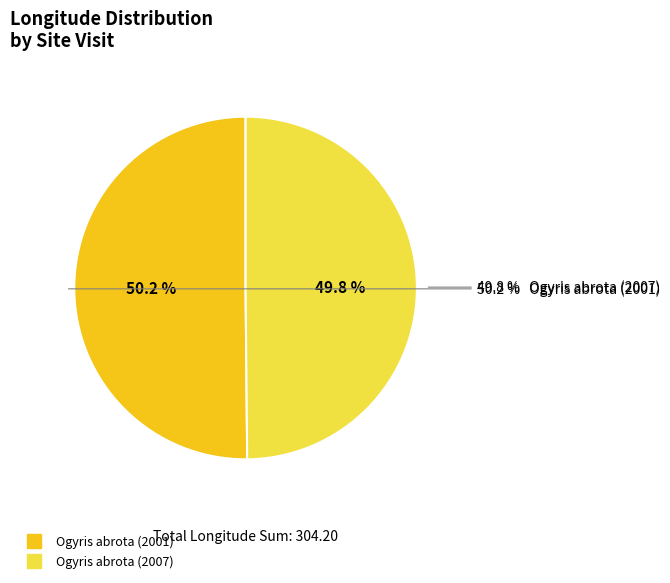

The Ogyris abrota (2007) slice represents 42% of the pie. True or false?

False